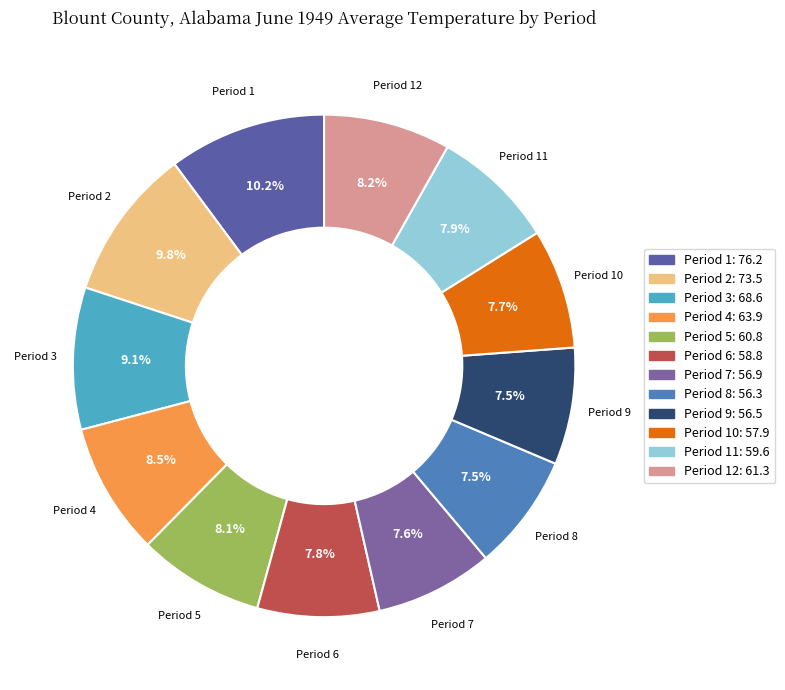

Does any single category account for the majority?

No